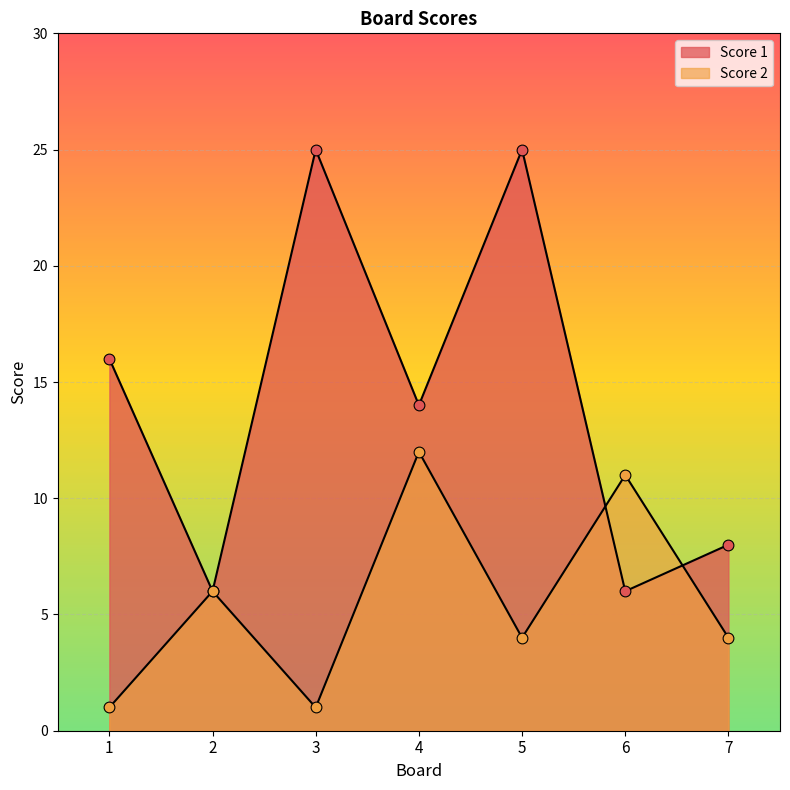

What are all the series names shown in the legend?

Score 1, Score 2